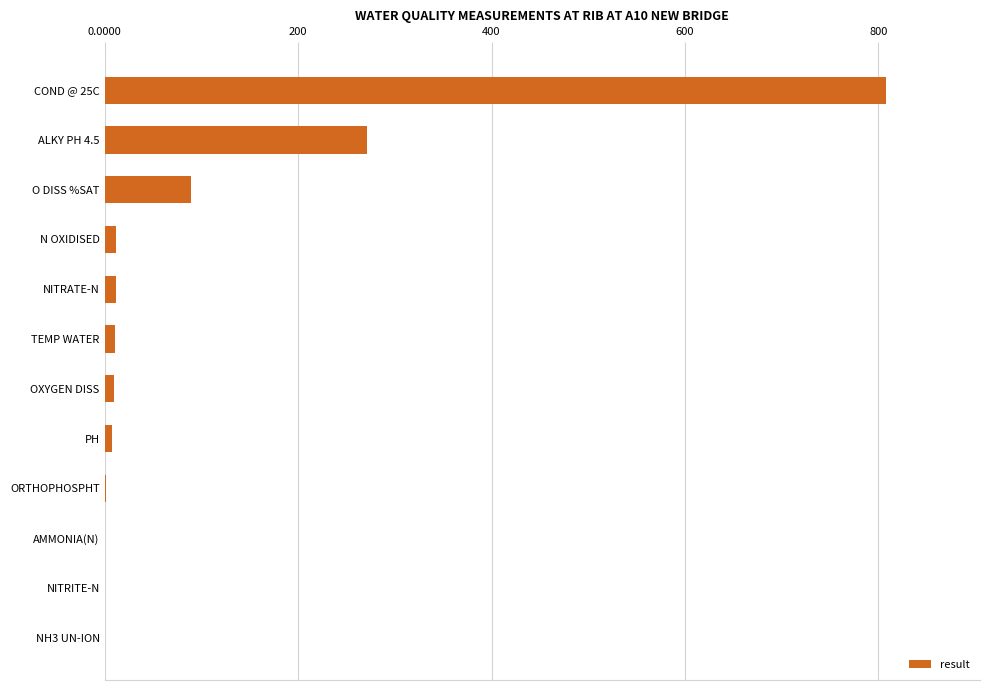

What is the sum of all values?

1220.8